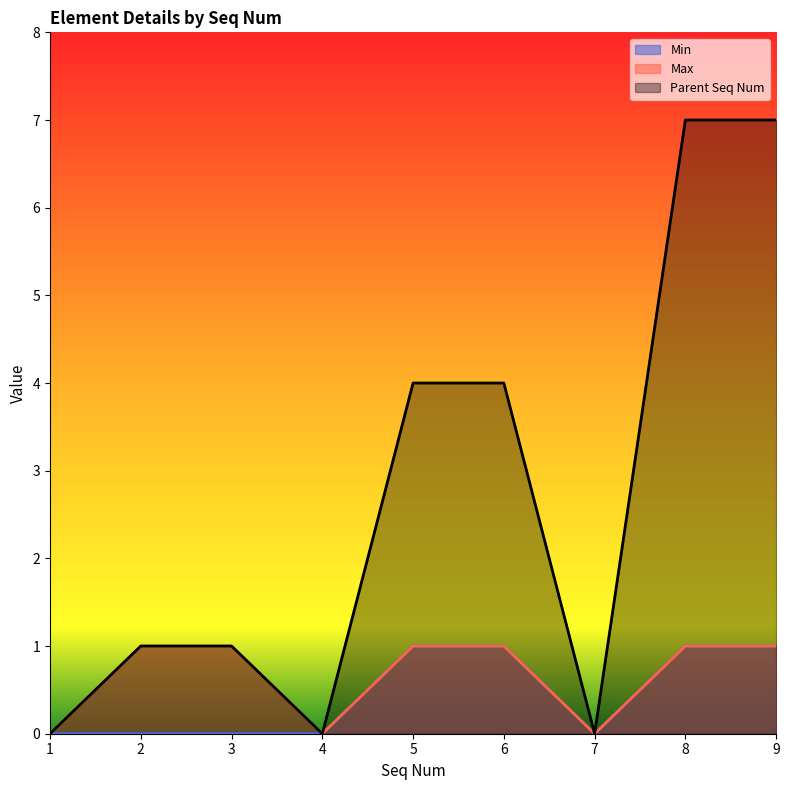

True or false: Max and Parent Seq Num cross at least once.

False